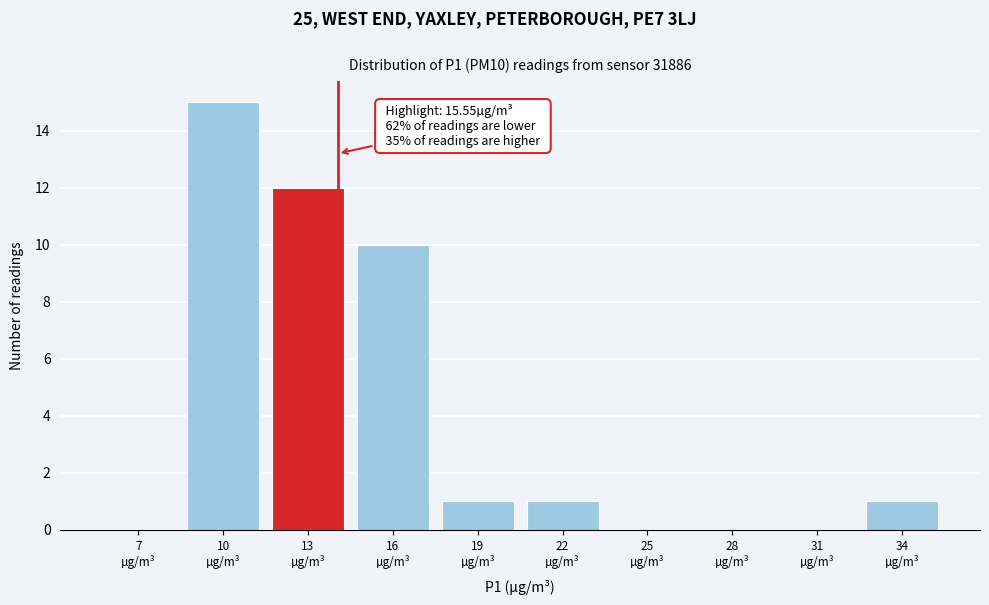

What is the sum of all values?

40